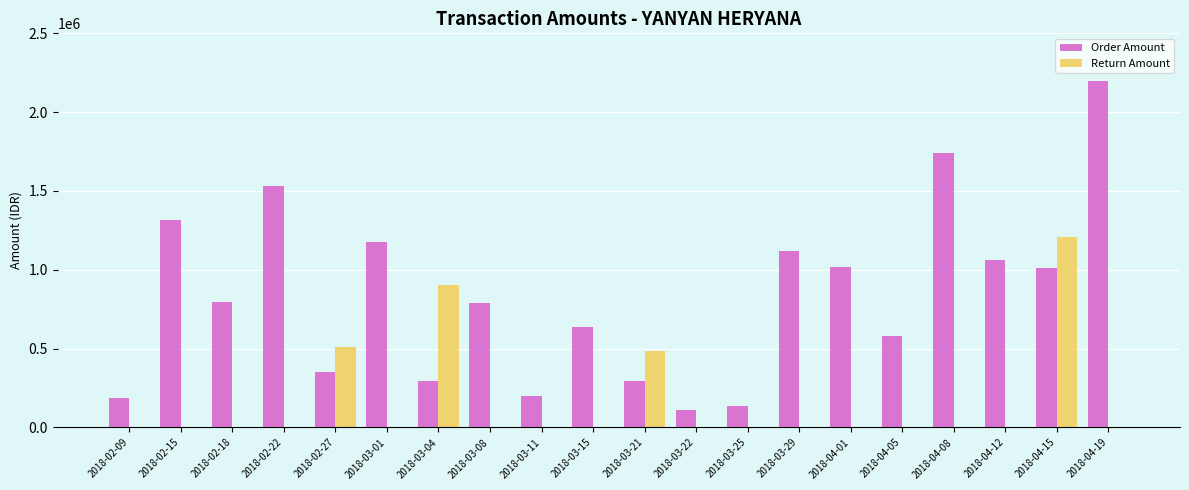

True or false: Return Amount has a value of 0 at 2018-03-11.

True